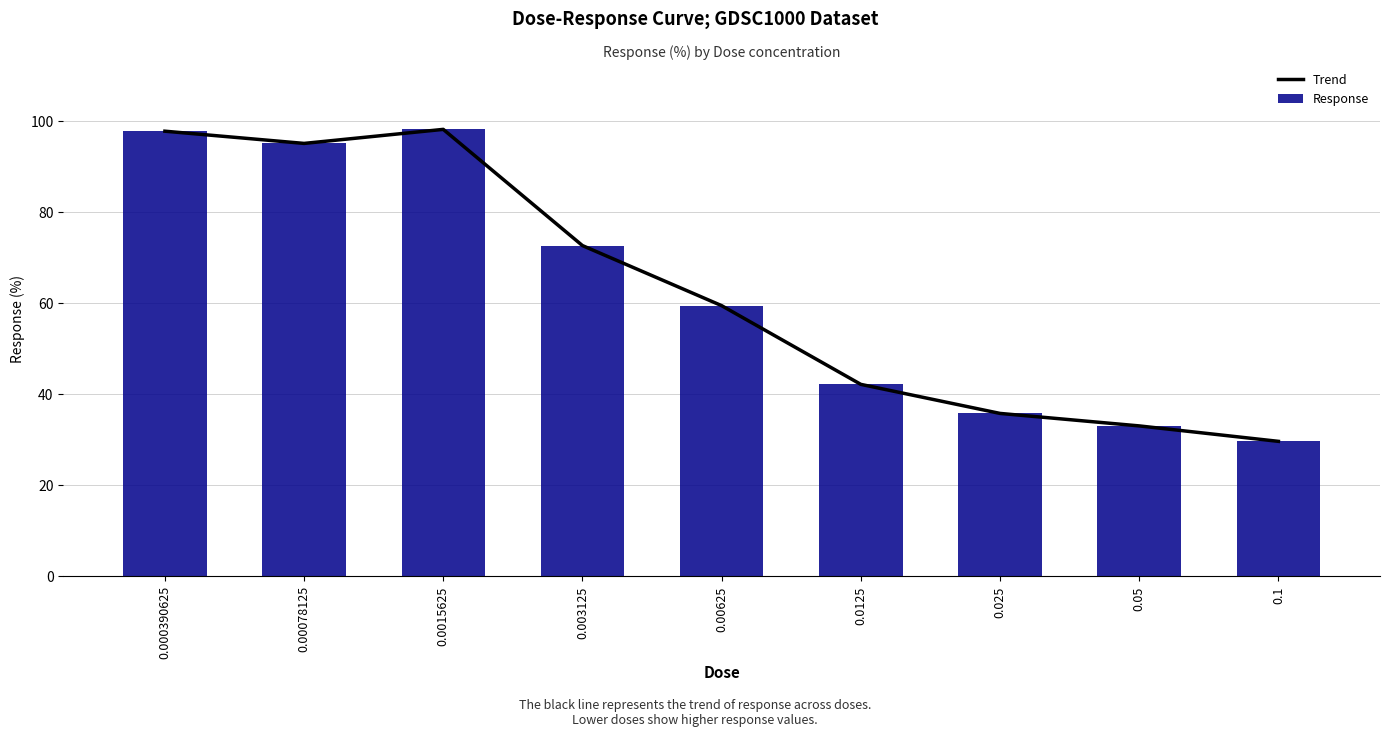

At how many categories does at least one series exceed 39?

6